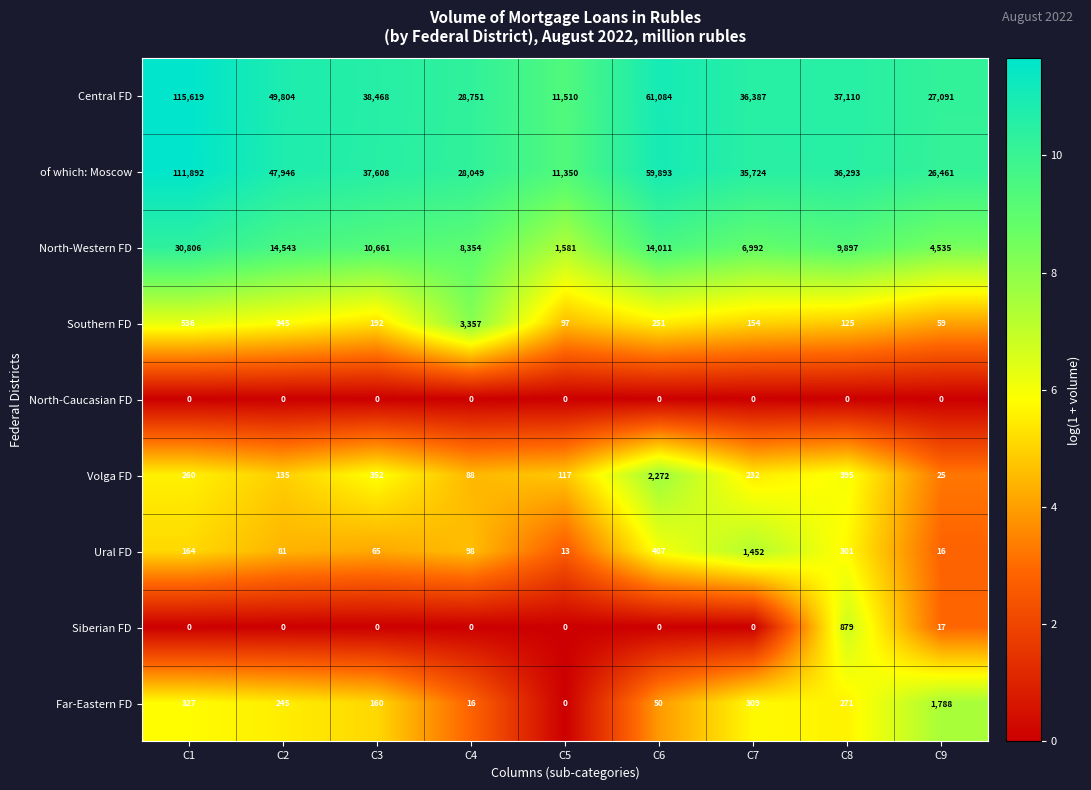

Between C1 and C3, which series saw the biggest shift?

Central FD